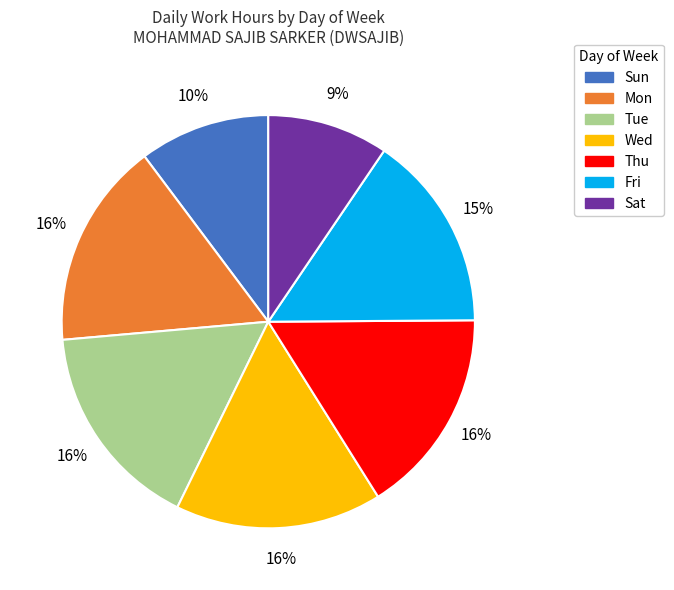

To the nearest percent, what percentage of the pie is Sun?

10%